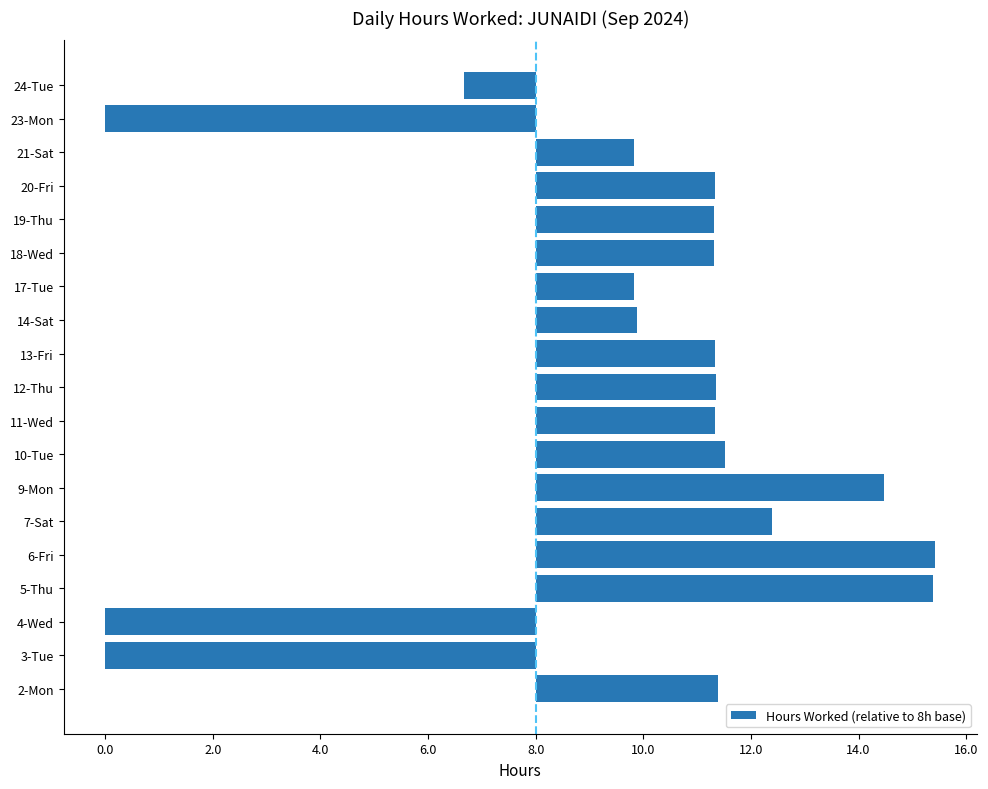

What is the sum of all values?

32.8